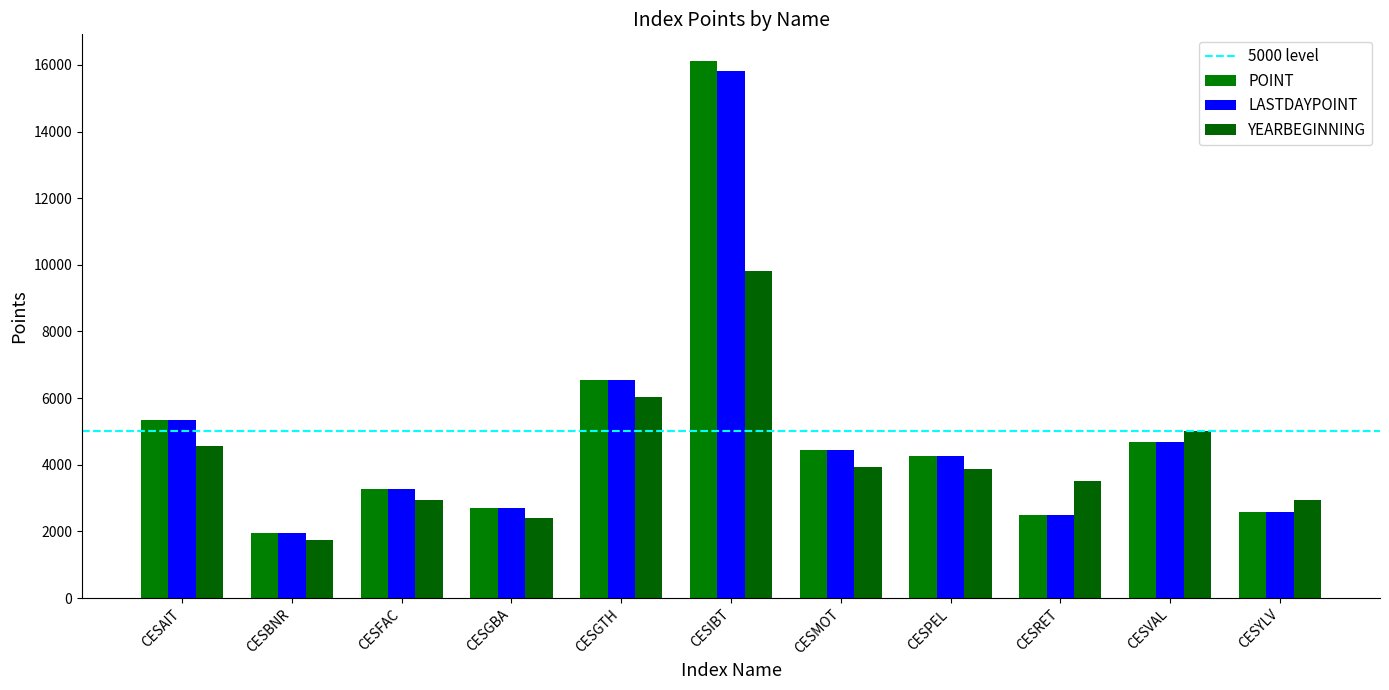

How many groups of bars are there?

11